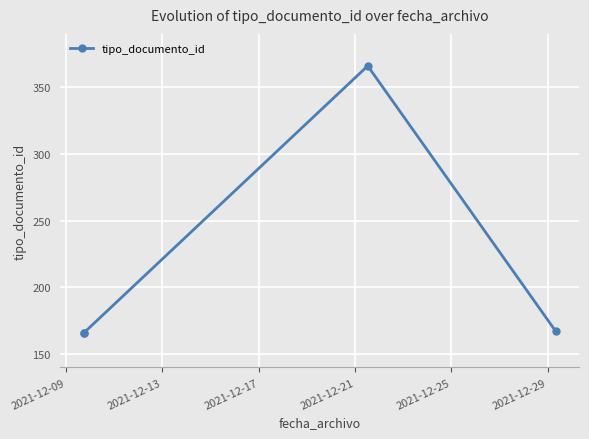

Reading left to right, transcribe all the data shown in this chart.

166	166	366	167